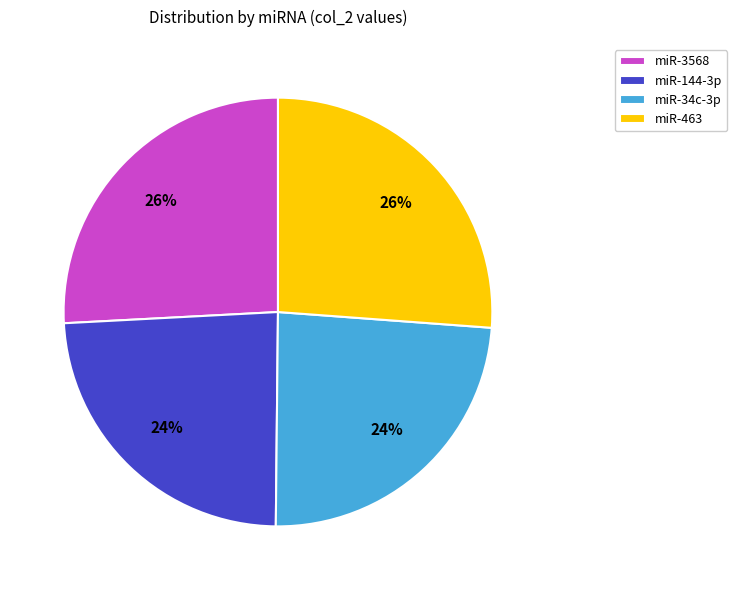

Between miR-34c-3p and miR-3568, which is larger?

miR-3568